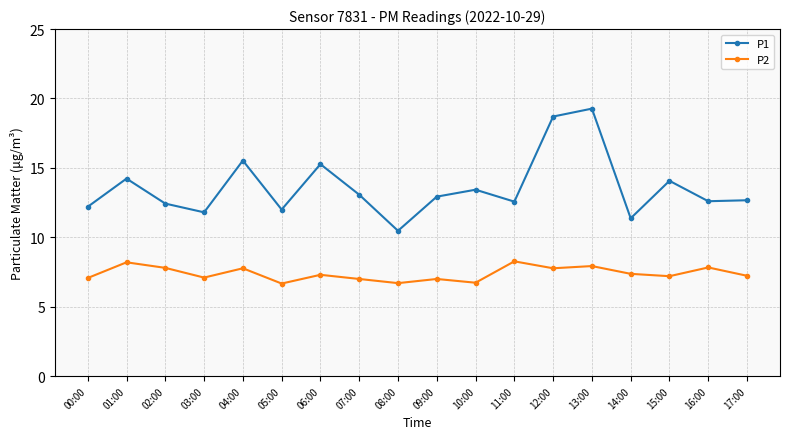

Does the chart display data point markers on the line(s)?

Yes